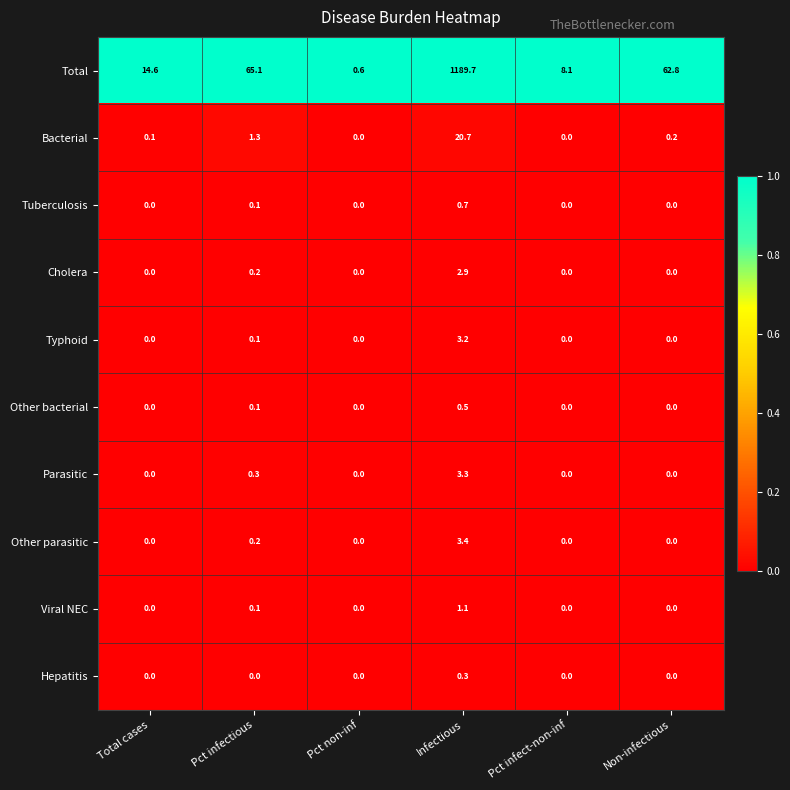

What is the sum of the Typhoid values at Infectious and Pct infect-non-inf?

3.2